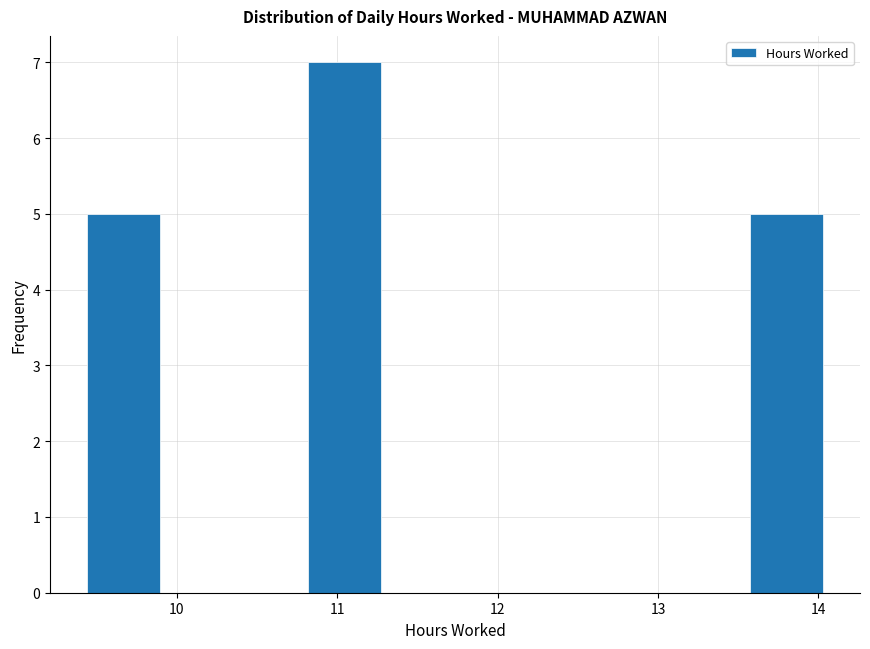

Which range on the x-axis has the tallest bar?

10.8 to 11.3